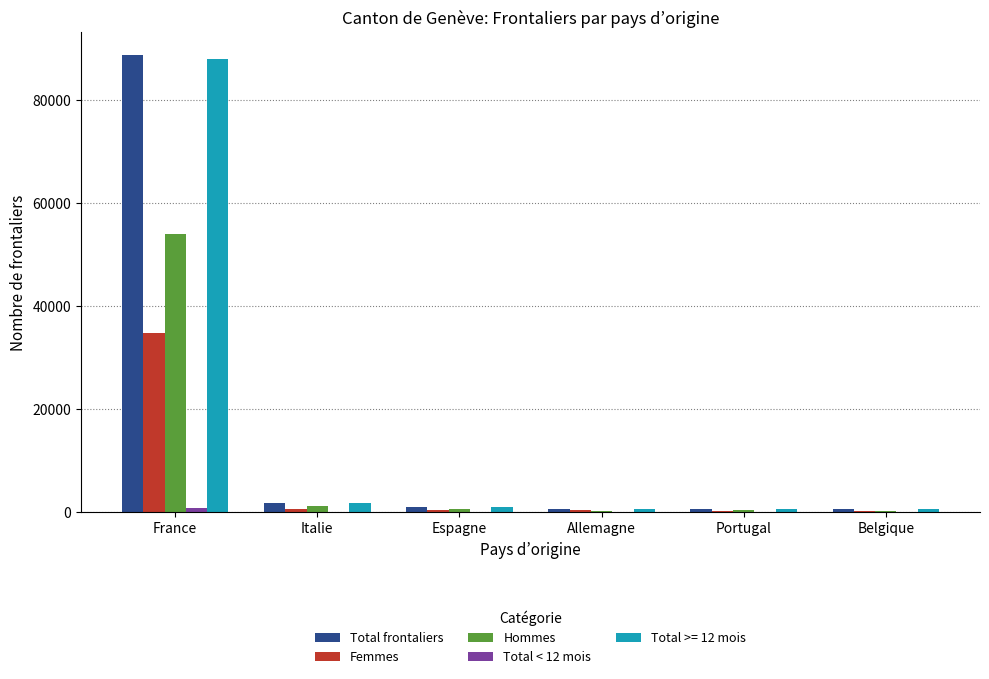

What is the maximum value for Femmes?

34751